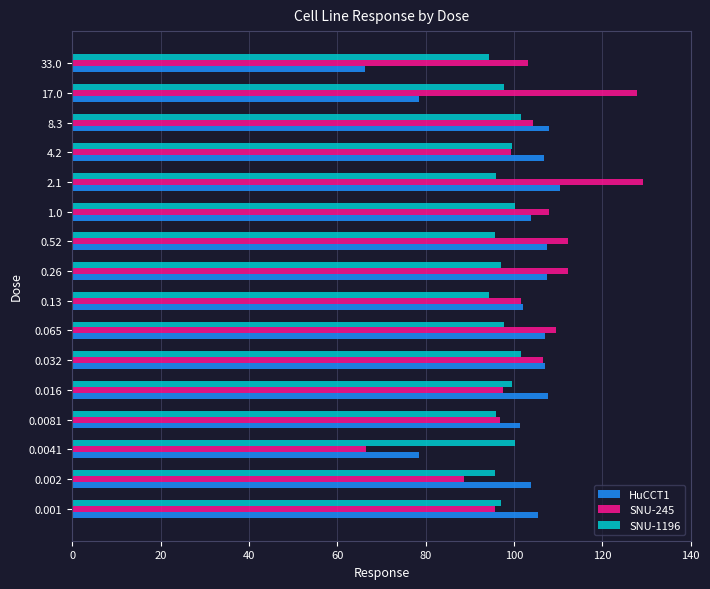

The value of SNU-1196 at 0.001 is 131.7. True or false?

False